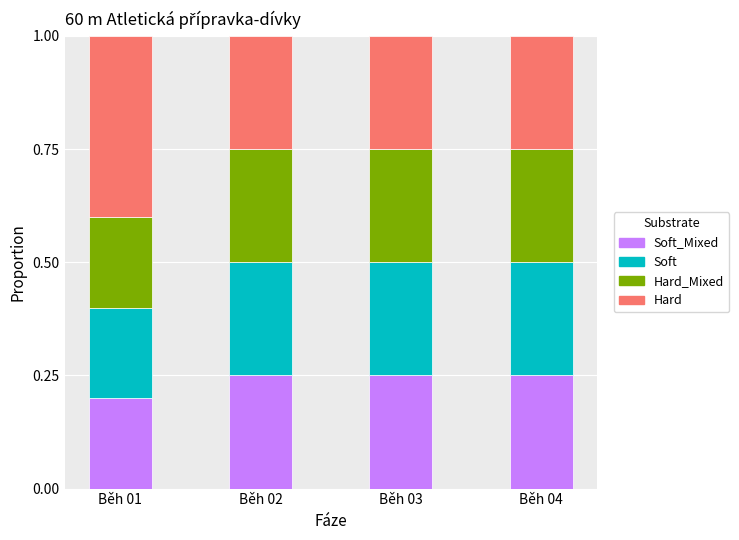

What is the total value across all series at Běh 02?

1.0